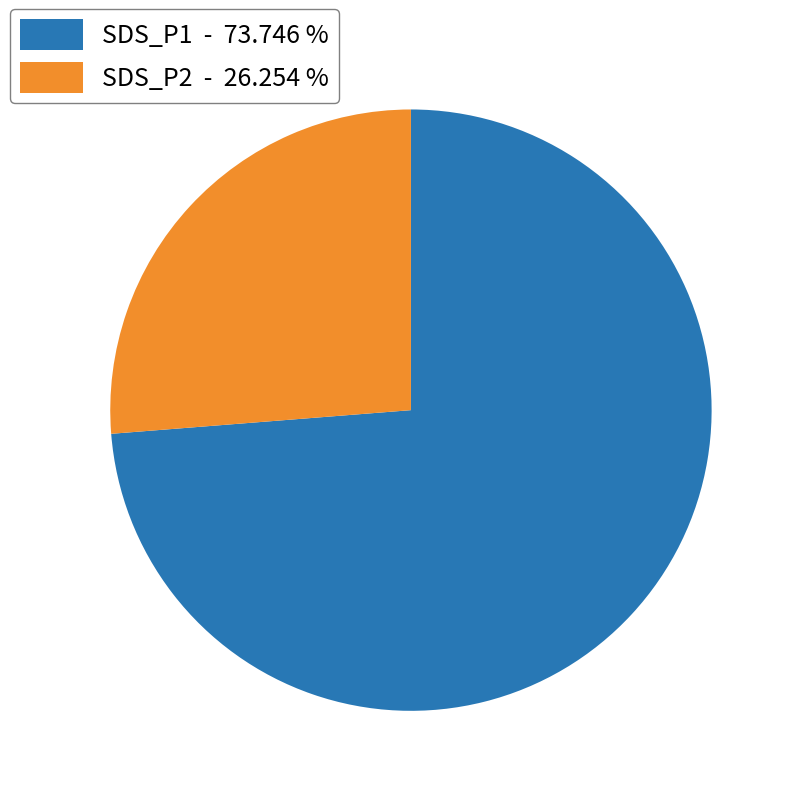

What is the ratio of the value at SDS_P2 to the value at SDS_P1?

0.4